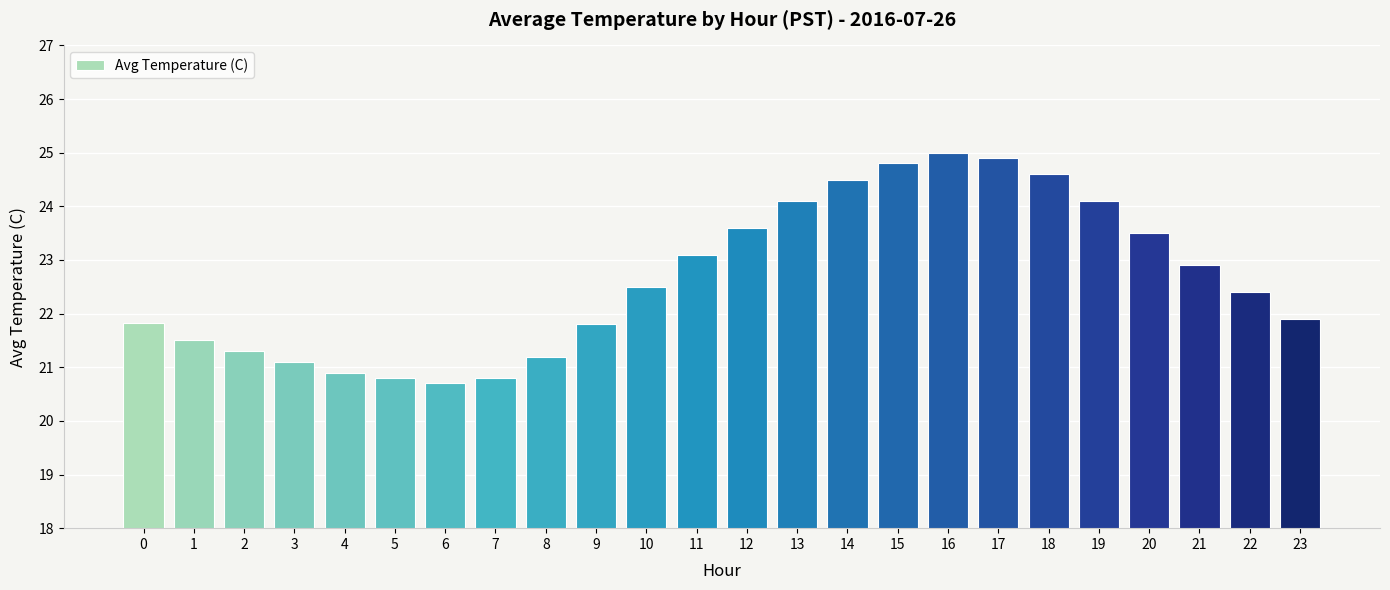

Count the number of data series in this chart.

1